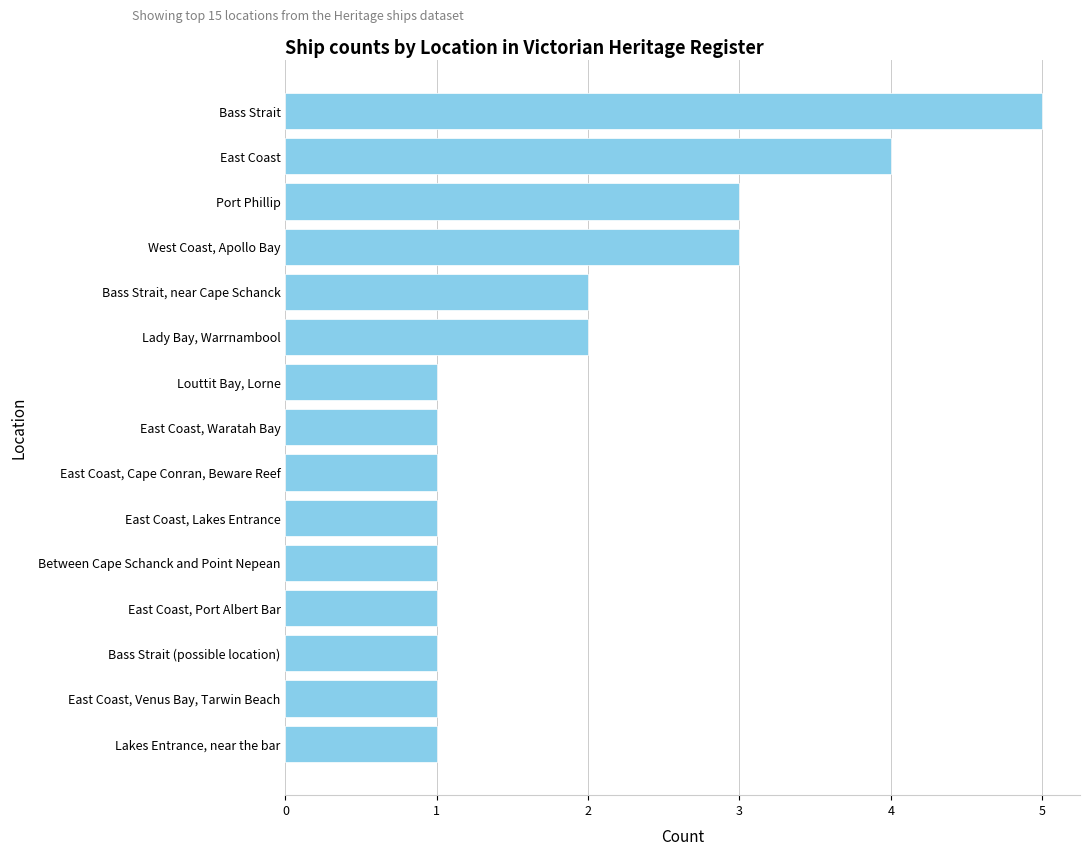

Is it true that the value at East Coast, Port Albert Bar is 1?

True